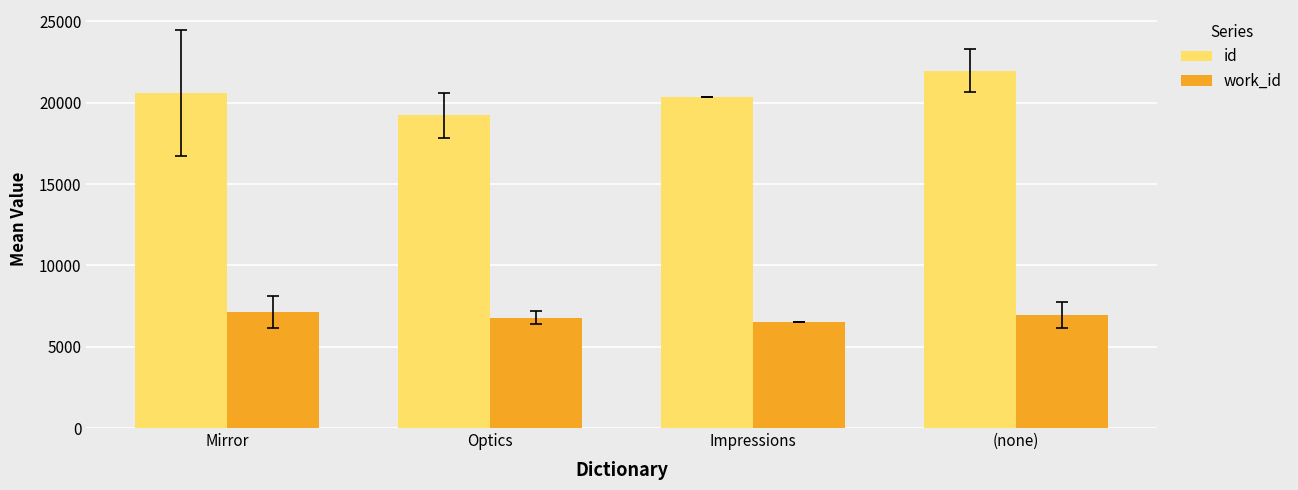

What is the maximum value for work_id?

7108.7